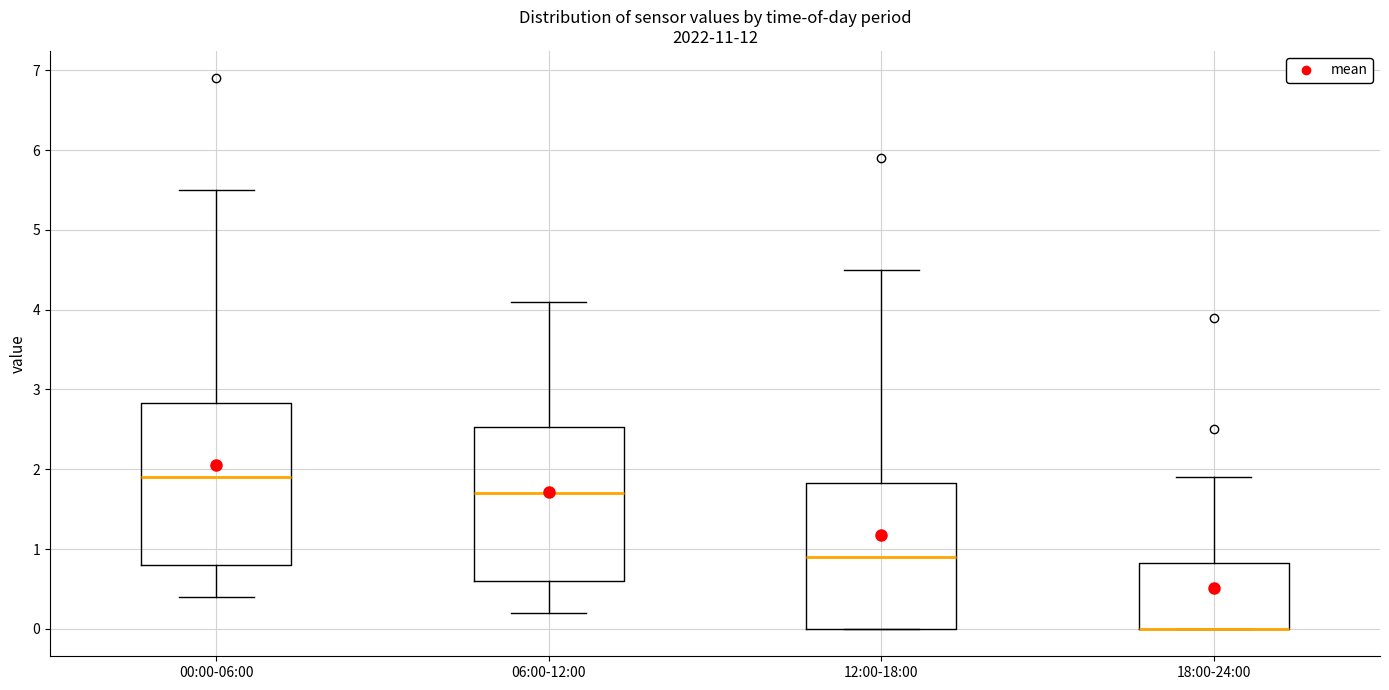

Where is the lower edge of the box for 18:00-24:00 on the y-axis? The values are not printed on the chart, so give them approximately, as read against the axis.

0.0